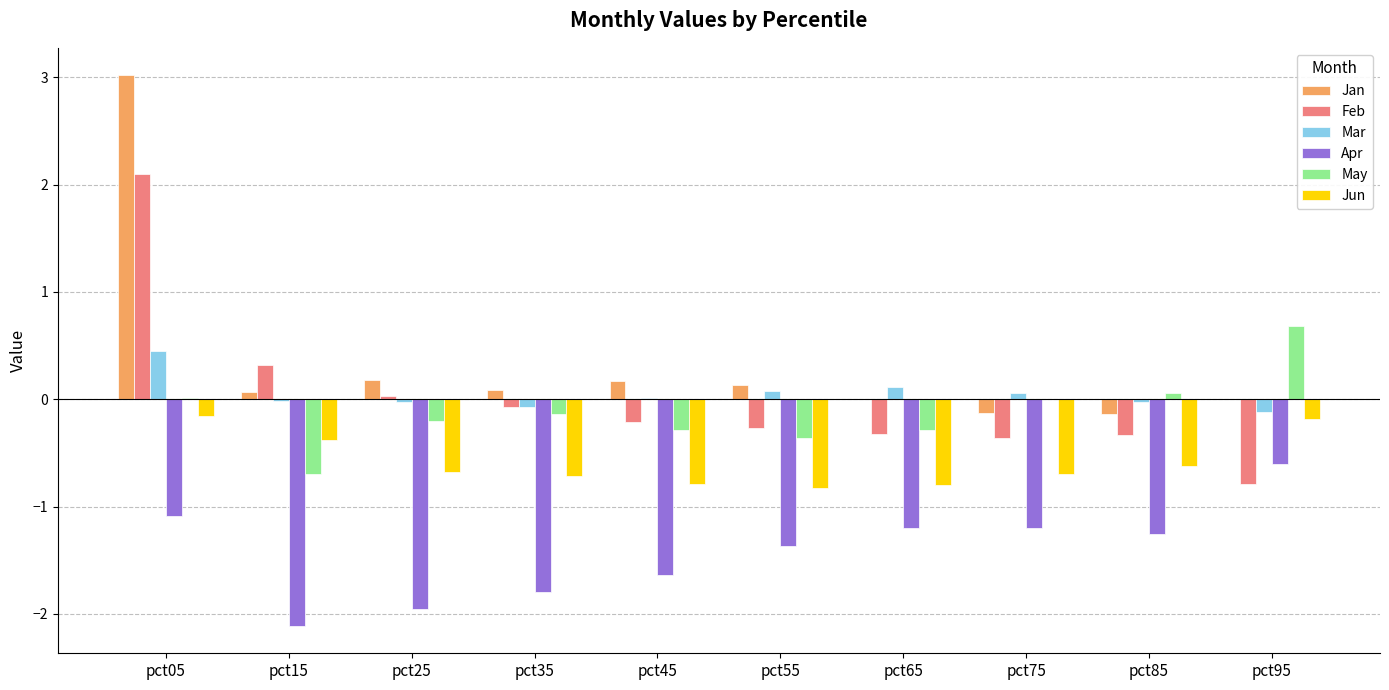

How many data points does each series have?

10